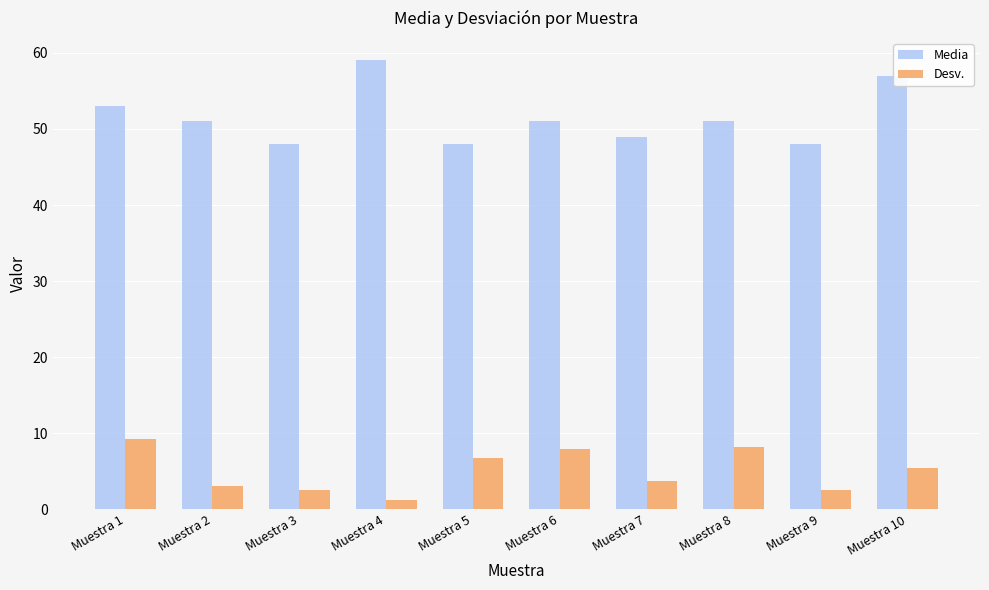

Rank the series at Muestra 10 from lowest to highest value.

Desv., Media